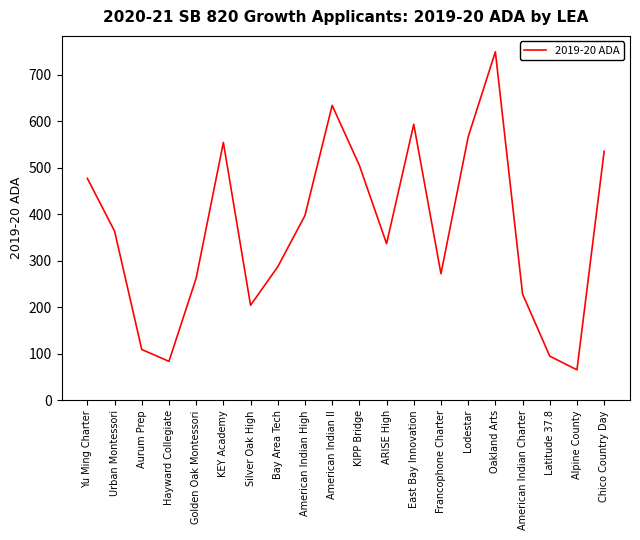

What position from the right is Hayward Collegiate?

17